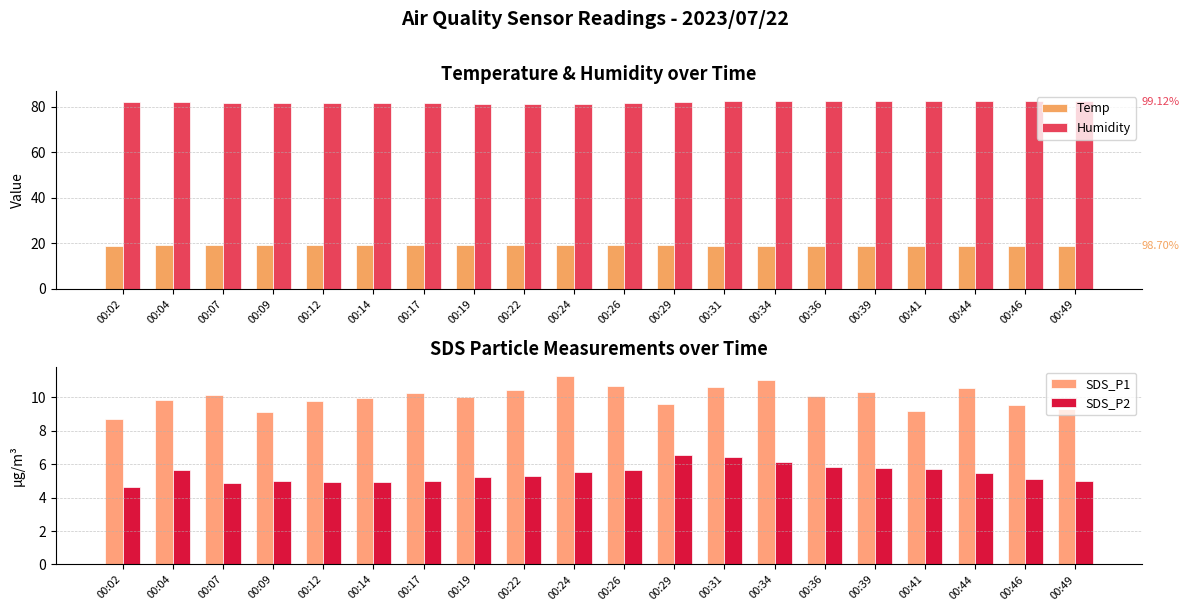

What is the maximum value for SDS_P1?

11.3